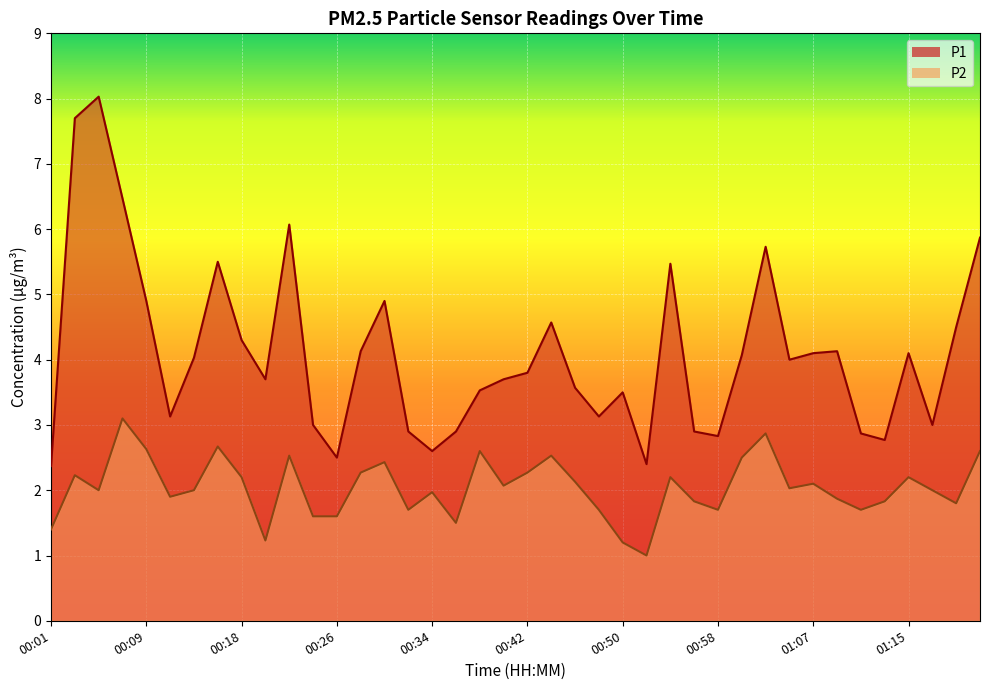

Rank the series by their average value, from highest to lowest.

P1, P2